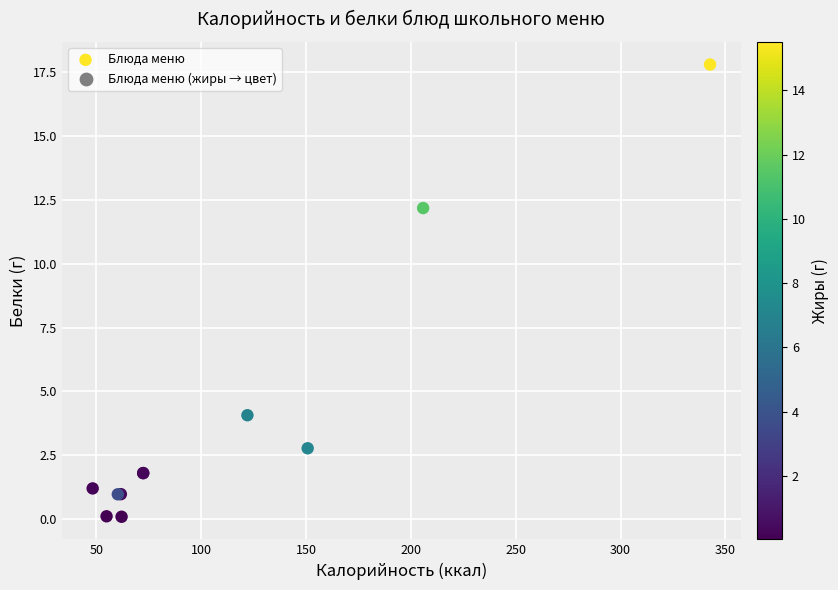

What Y value in the scatter plot is closest to 8?

4.1